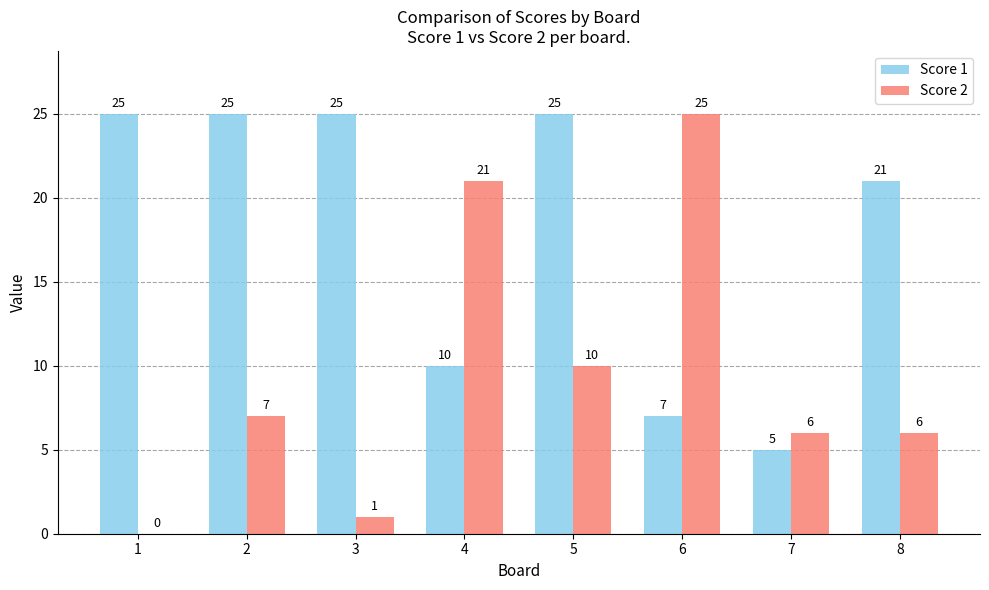

What is the sum of the Score 1 values at 2 and 1?

50